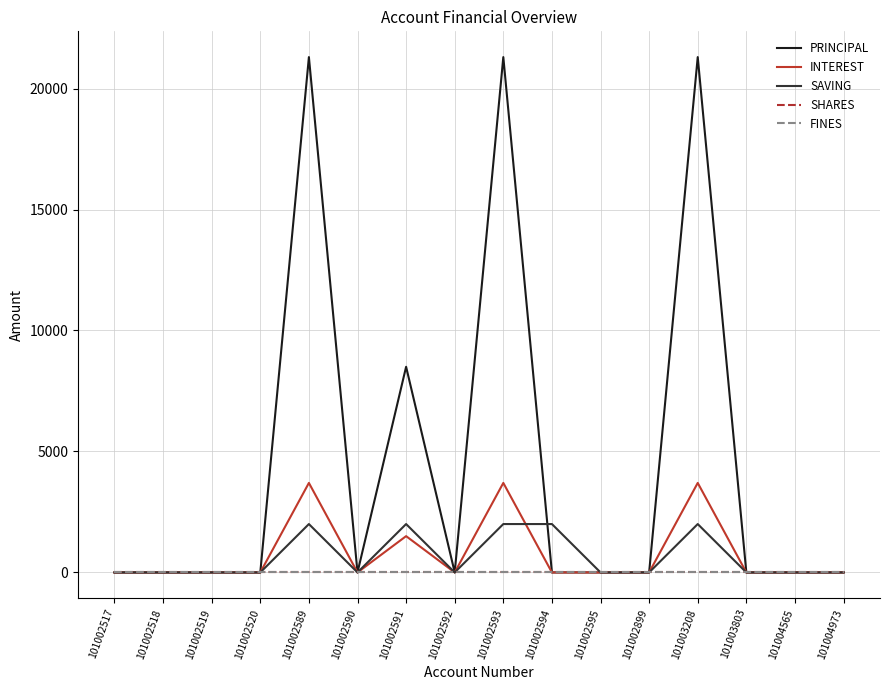

Is this an area chart (filled region under the line)?

No